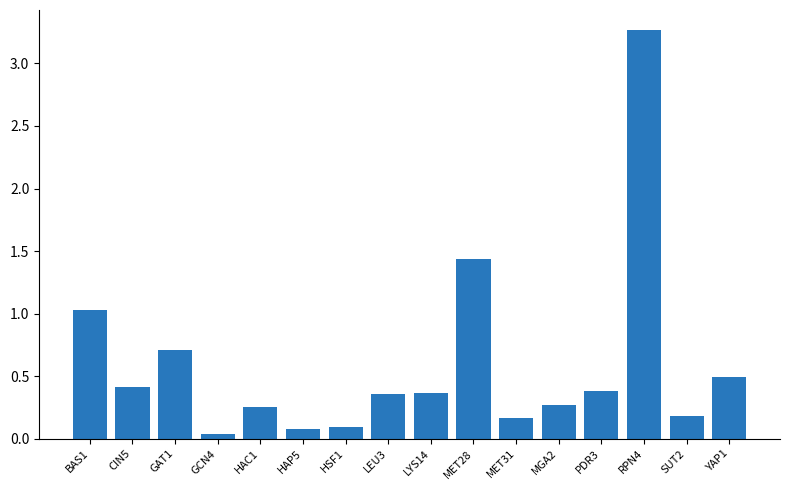

Where is the data nearest to the value 1?

BAS1